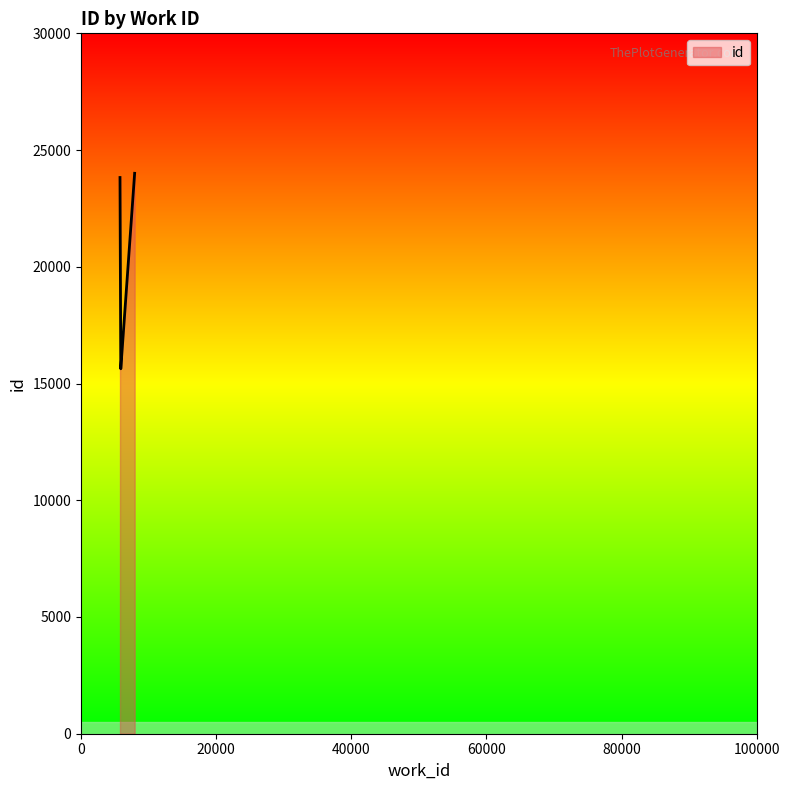

What is the maximum value shown in the chart?

24005.0